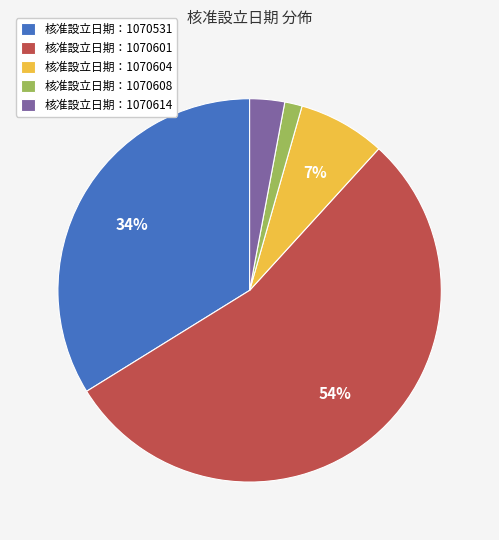

Which has a higher value, 核准設立日期：1070531 or 核准設立日期：1070601?

核准設立日期：1070601